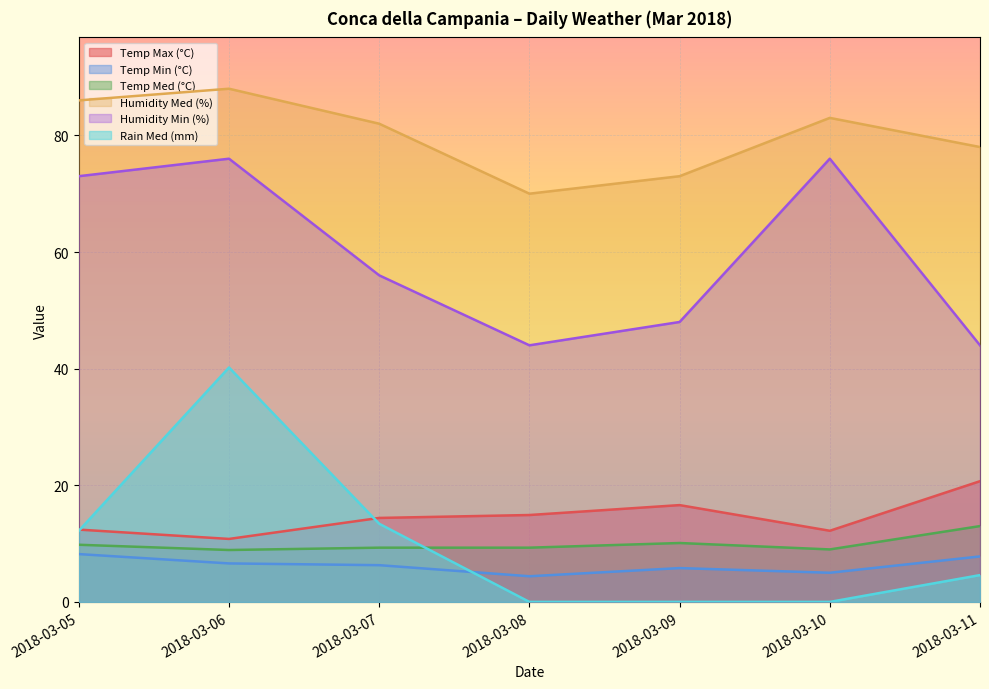

True or false: Humidity Med (%) has a value of 126.3 at 2018-03-06.

False